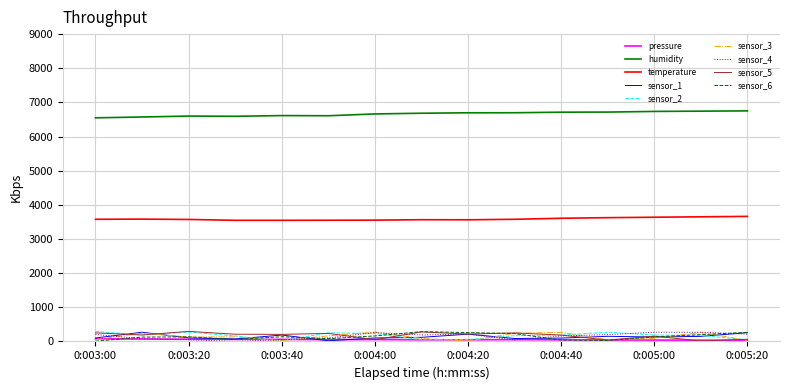

What is the greatest value displayed?

6752.0